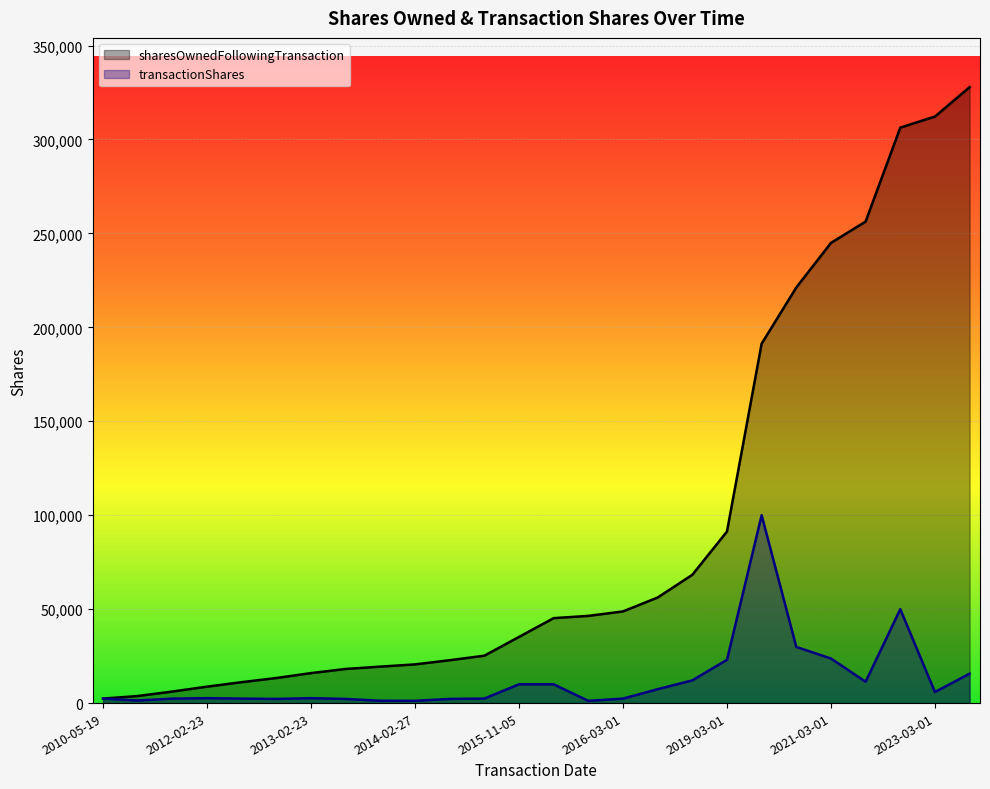

What is the label of the 2nd point from the left?

2011-02-24